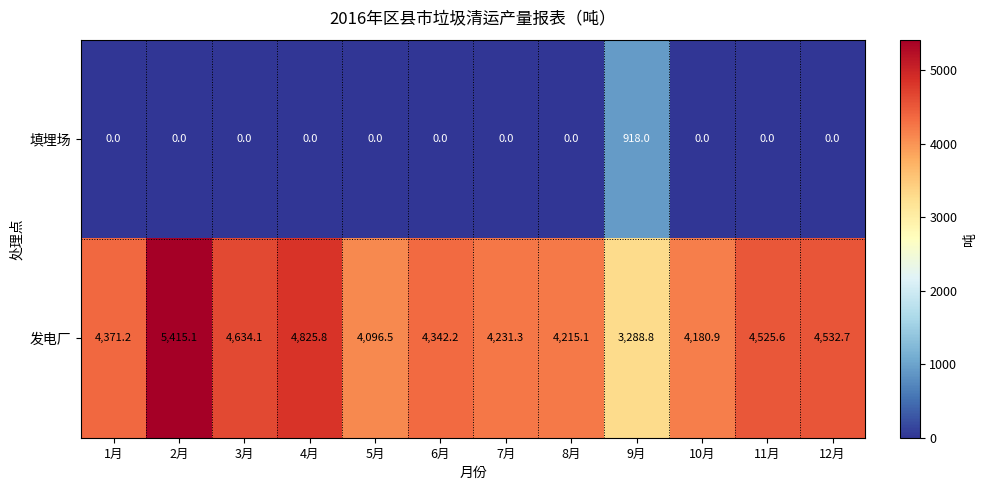

What is the spread (max minus min) of values at 1月?

4371.2